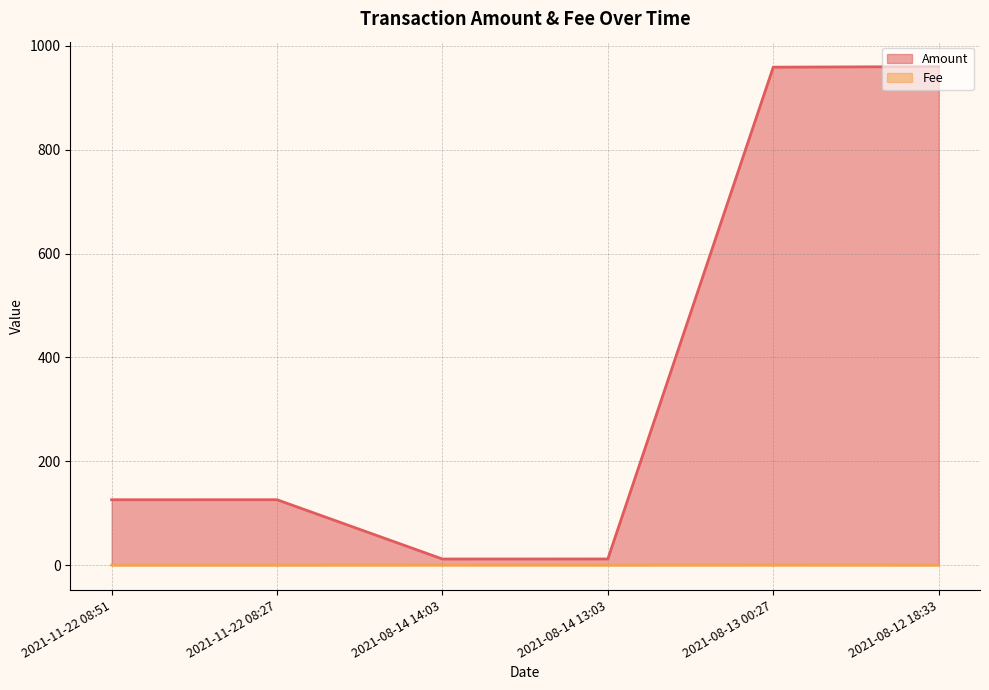

Where is Amount nearest to the value 485?

2021-11-22 08:27